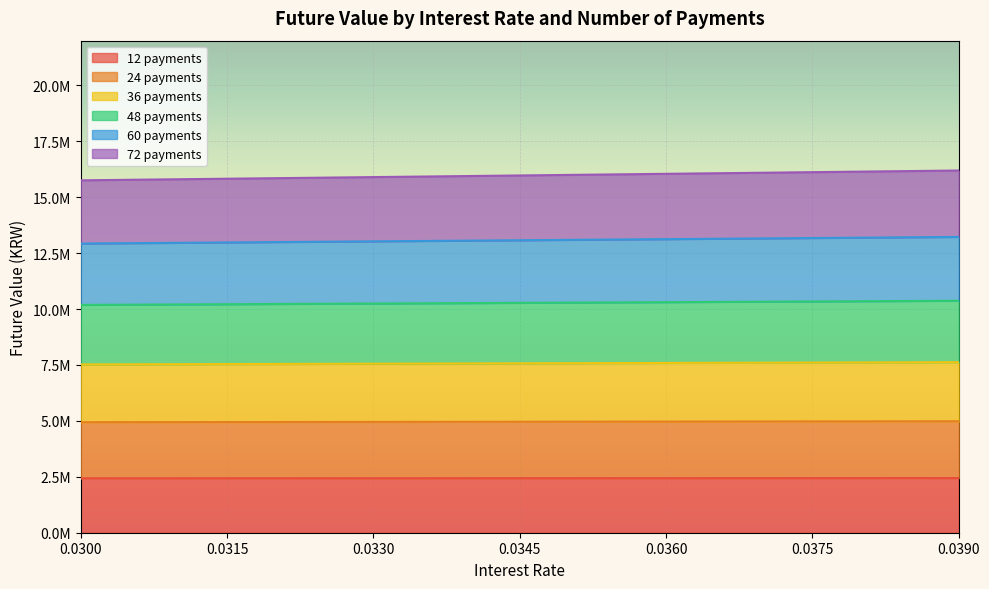

The 60 payments series shows 21287674.5 at 0.0345. True or false?

False